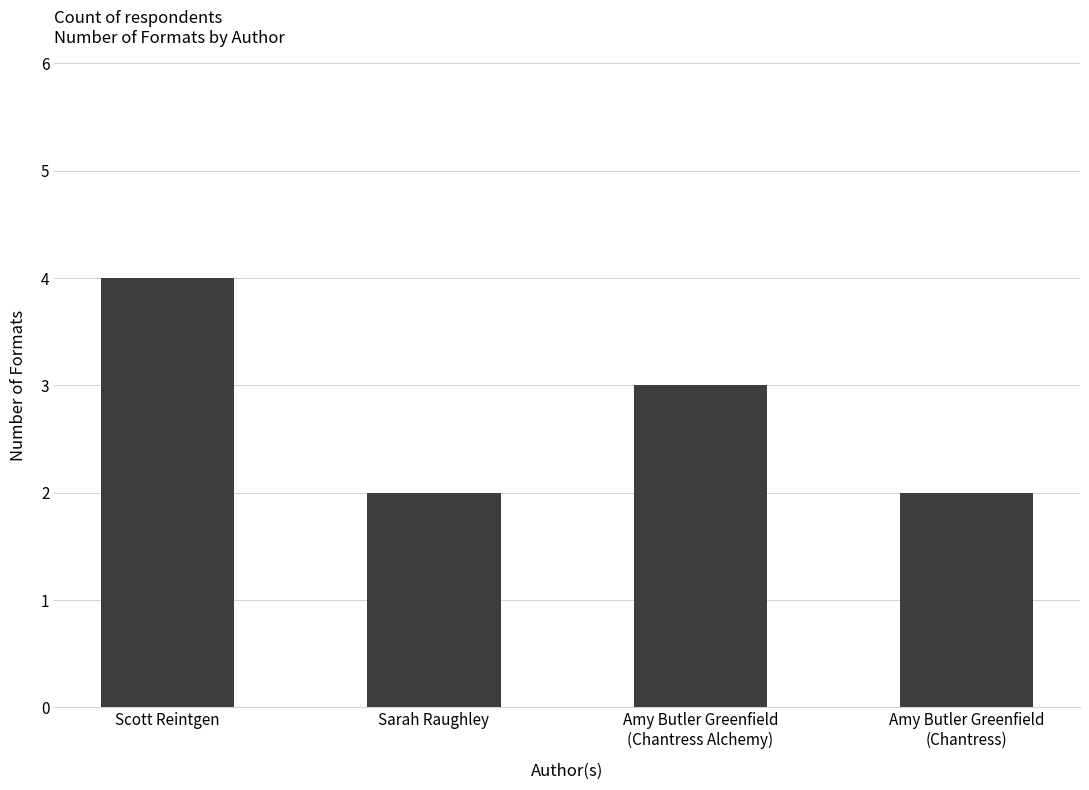

How many data points are less than 3?

2